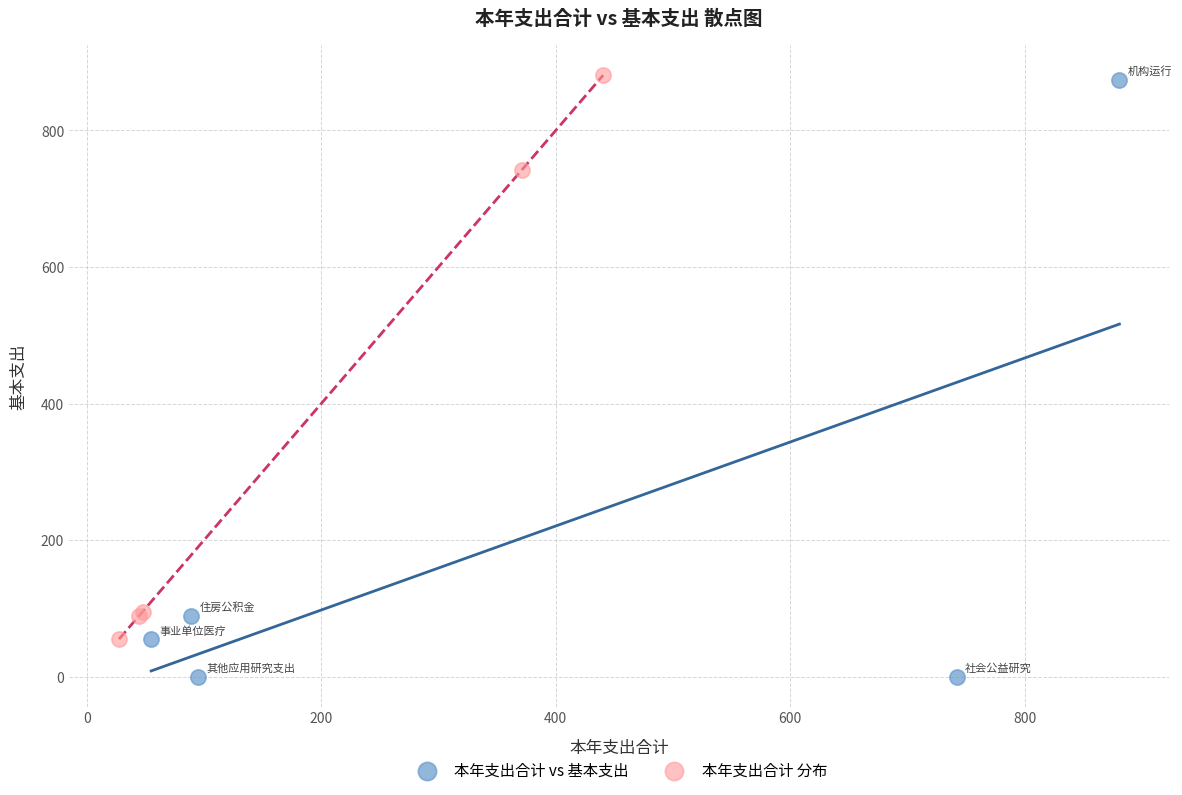

Which series reaches the minimum Y coordinate?

本年支出合计 vs 基本支出